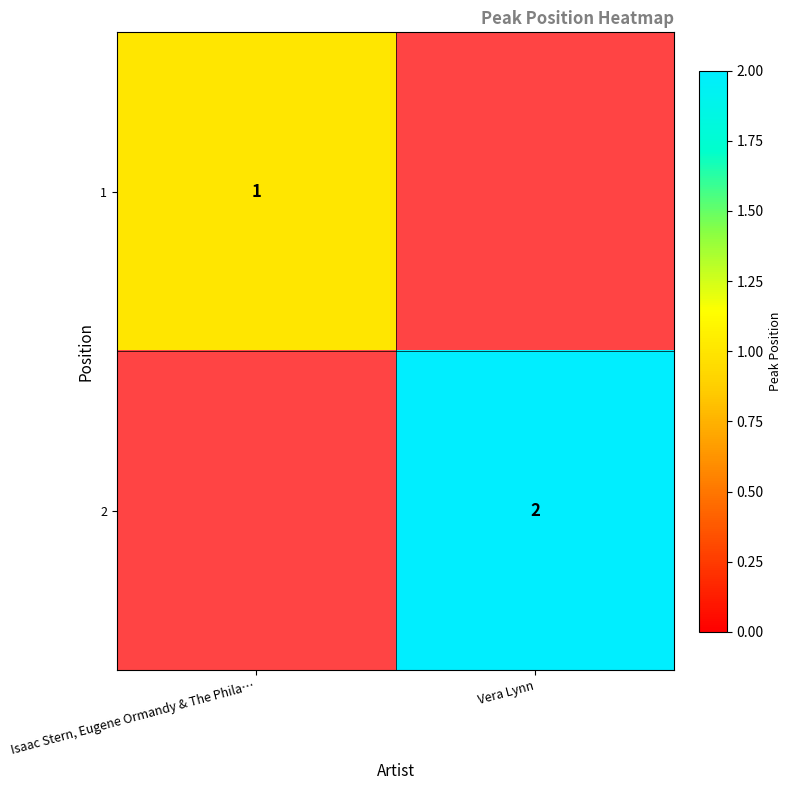

True or false: 1 has a value of 2 at Isaac Stern, Eugene Ormandy & The Phila….

False